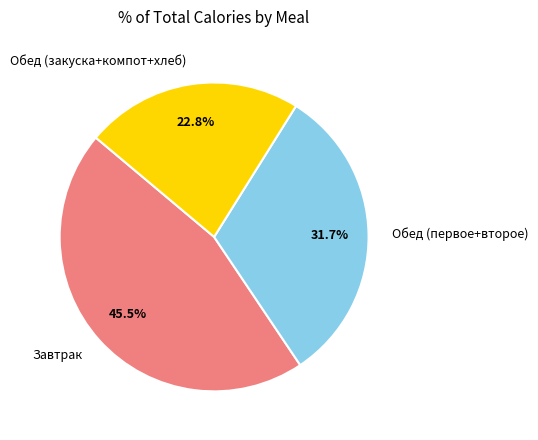

What percentage do Обед (закуска+компот+хлеб) and Обед (первое+второе) together represent?

54.5%